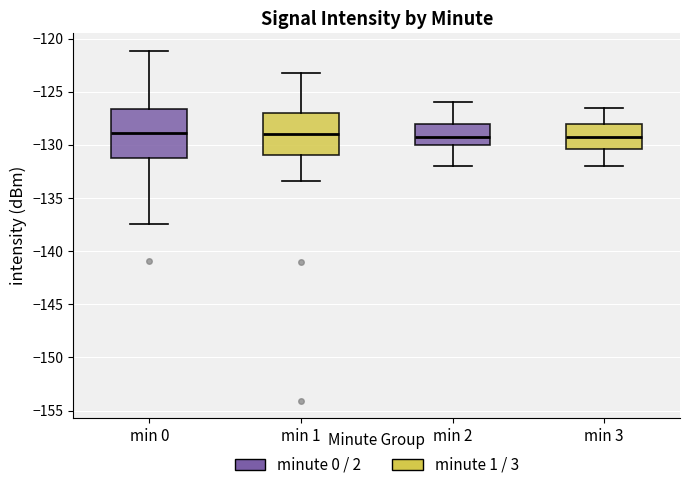

Reading left to right, transcribe this box plot: for each box, give where its median line is, the range the box spans, and where its two whiskers end, as read against the y-axis. The values are not printed on the chart, so give them approximately, as read against the axis.

min 0: median -129.0, box -131.0 to -126.5, whiskers -137.5 to -121.0
min 1: median -129.0, box -131.0 to -127.0, whiskers -133.5 to -123.0
min 2: median -129.0, box -130.0 to -128.0, whiskers -132.0 to -126.0
min 3: median -129.0, box -130.5 to -128.0, whiskers -132.0 to -126.5